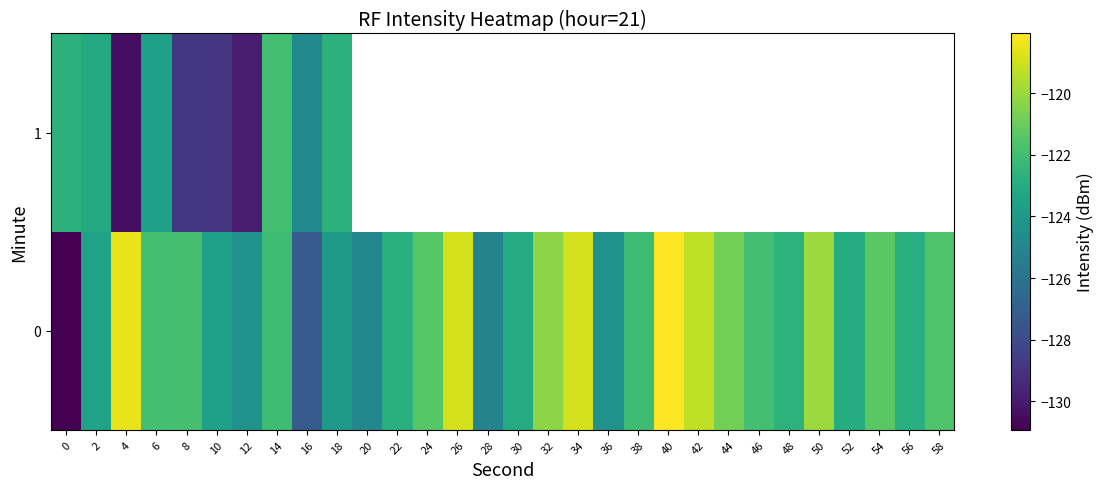

How many values in the 0 series exceed -122?

14